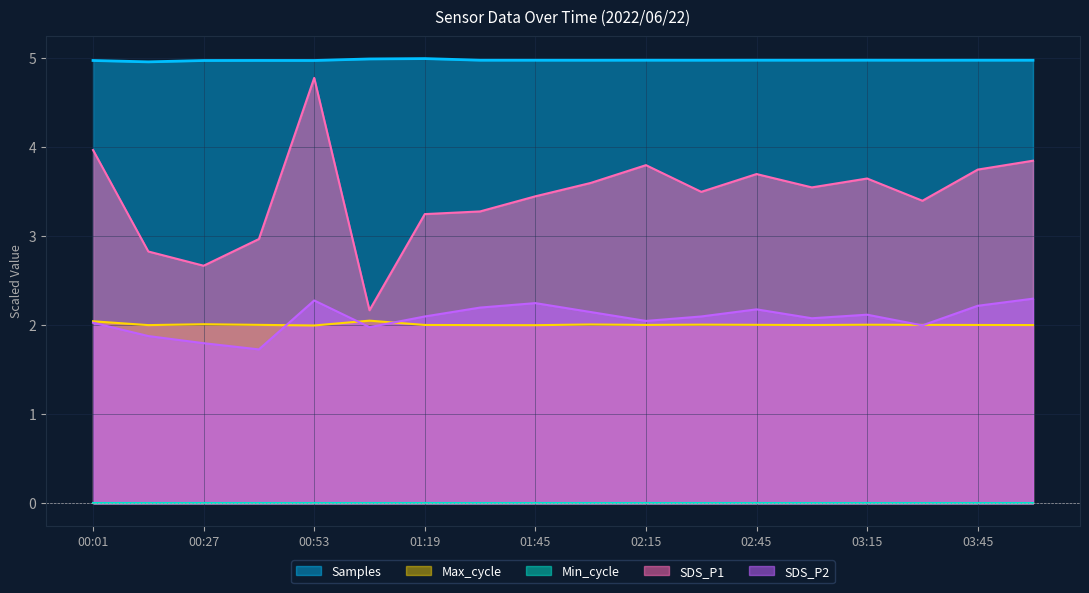

Which category has the lowest value in the SDS_P1 series?

01:06